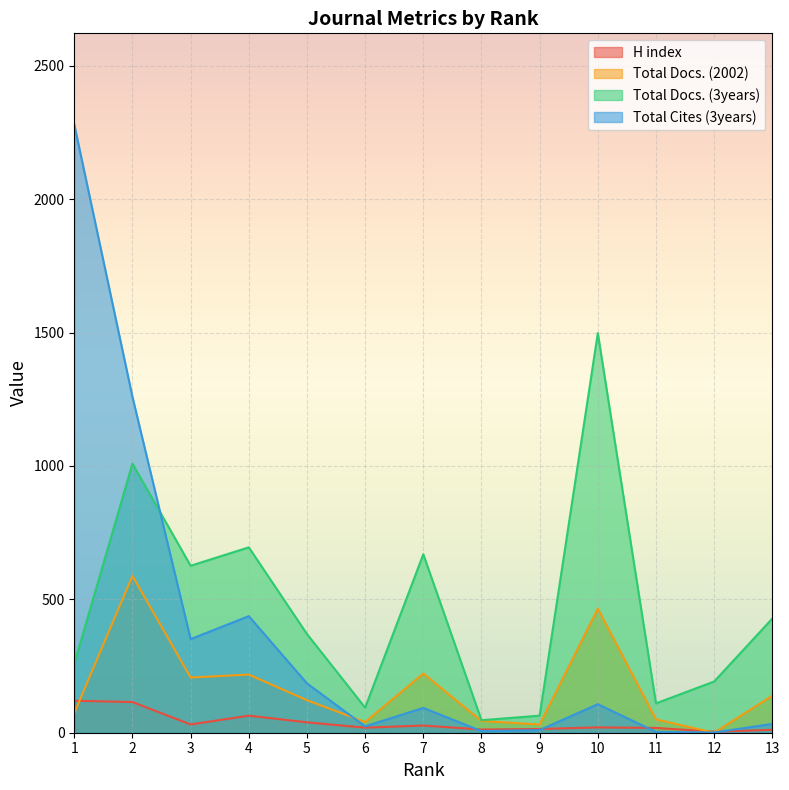

True or false: Total Cites (3years) has more than 0 interior local peaks.

True